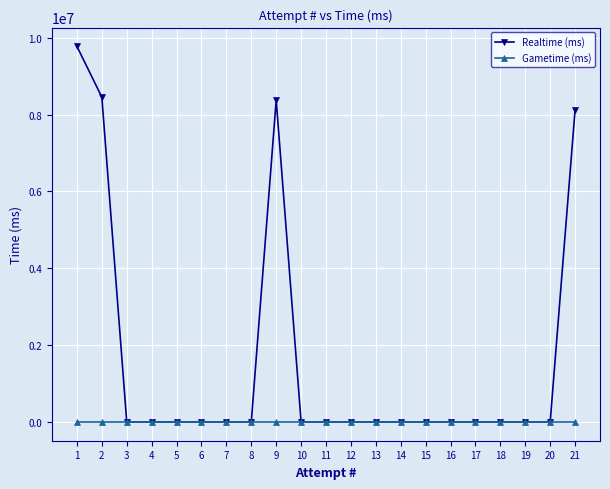

Which series has the widest spread of values?

Realtime (ms)